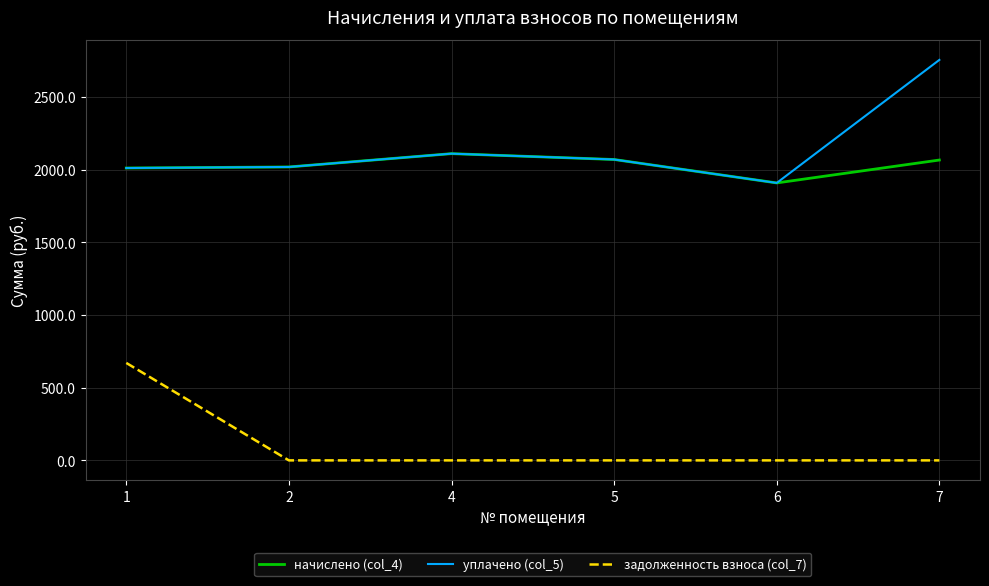

Is the value of уплачено (col_5) at 1 greater than the value of задолженность взноса (col_7) at 1?

Yes